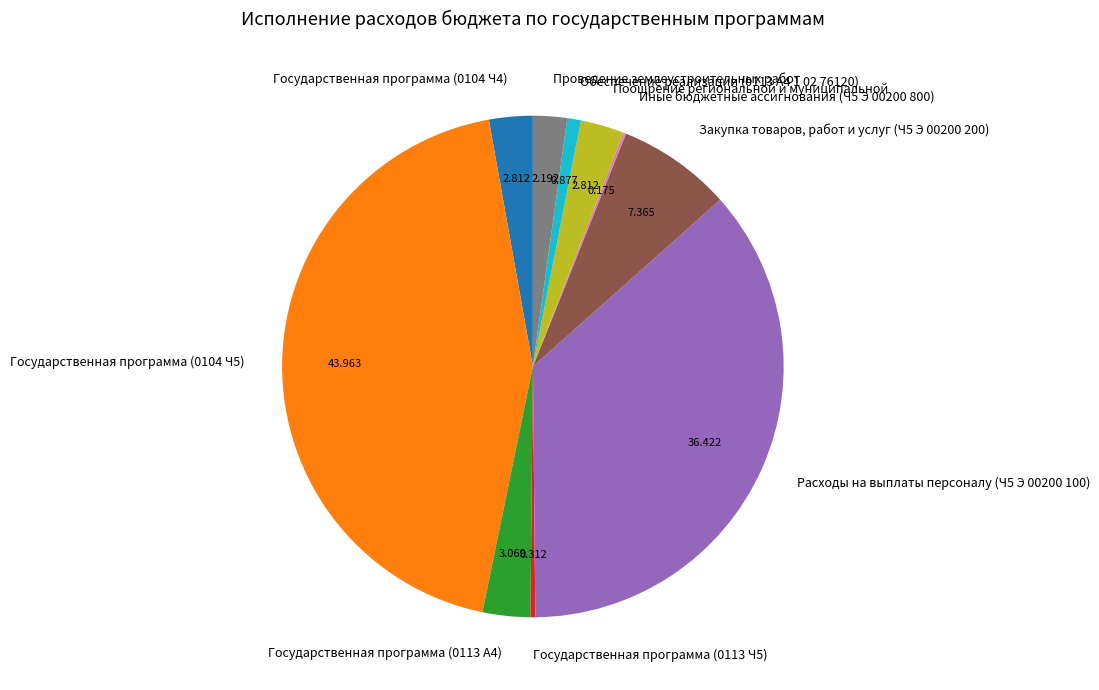

The Государственная программа (0104 Ч5) slice represents 44% of the pie. True or false?

True